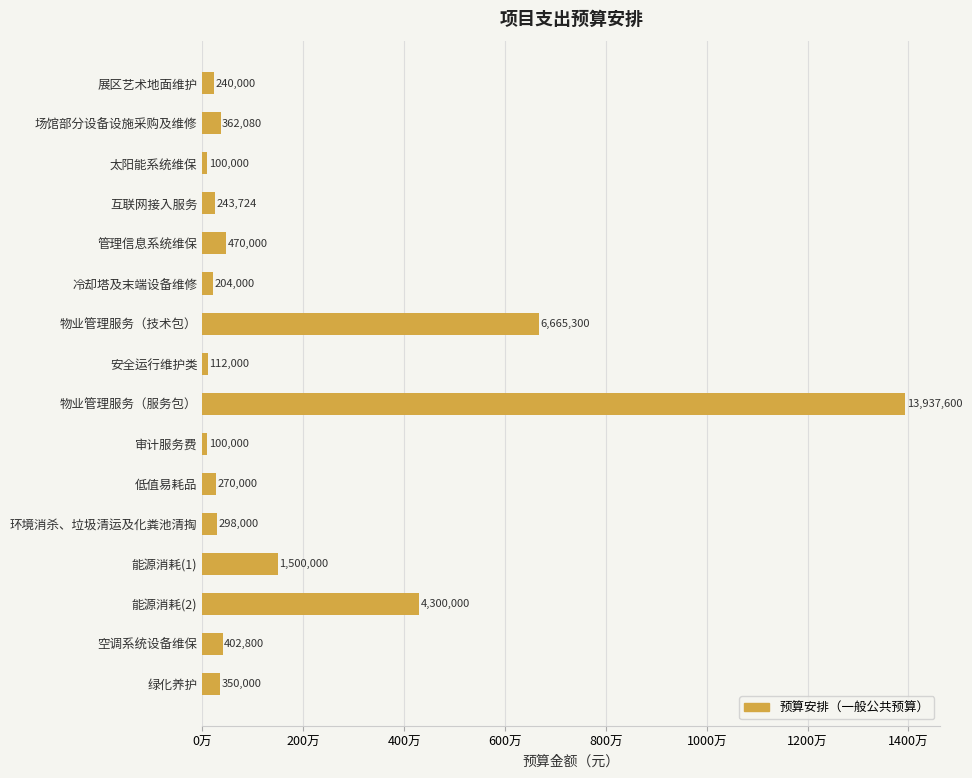

Does the chart contain stacked bars?

No